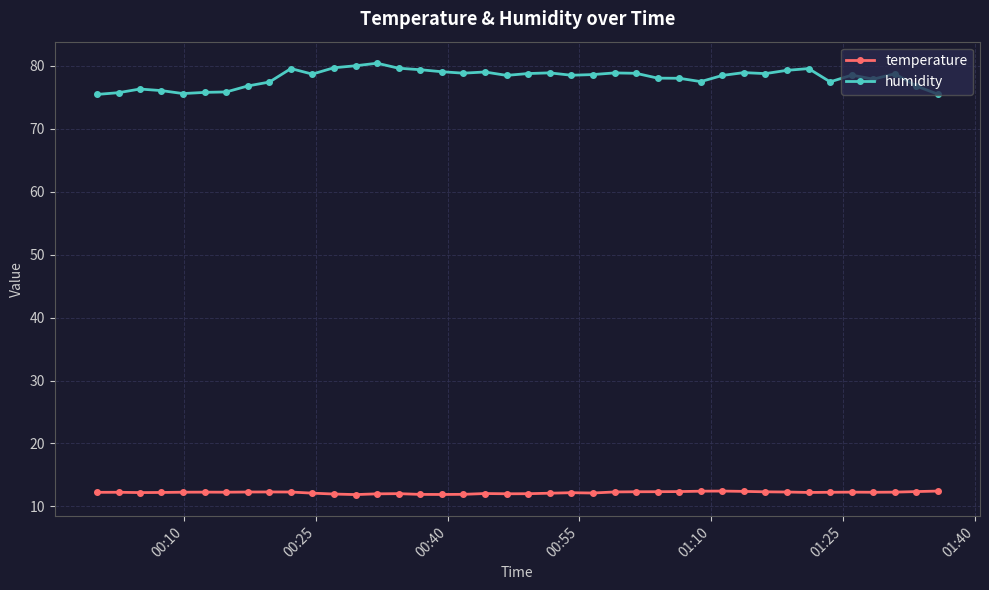

How many series are shown in this chart?

2